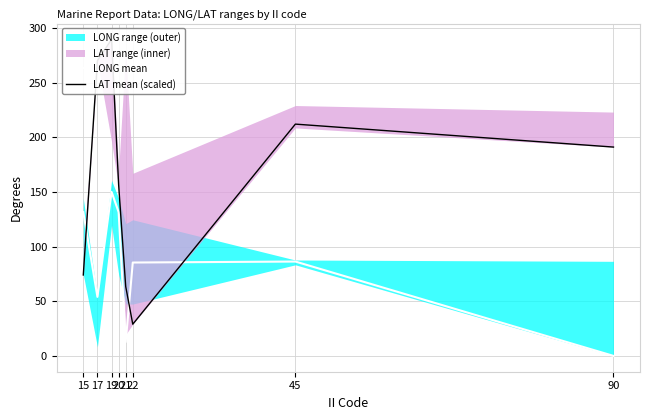

Does the chart have visible grid lines?

Yes